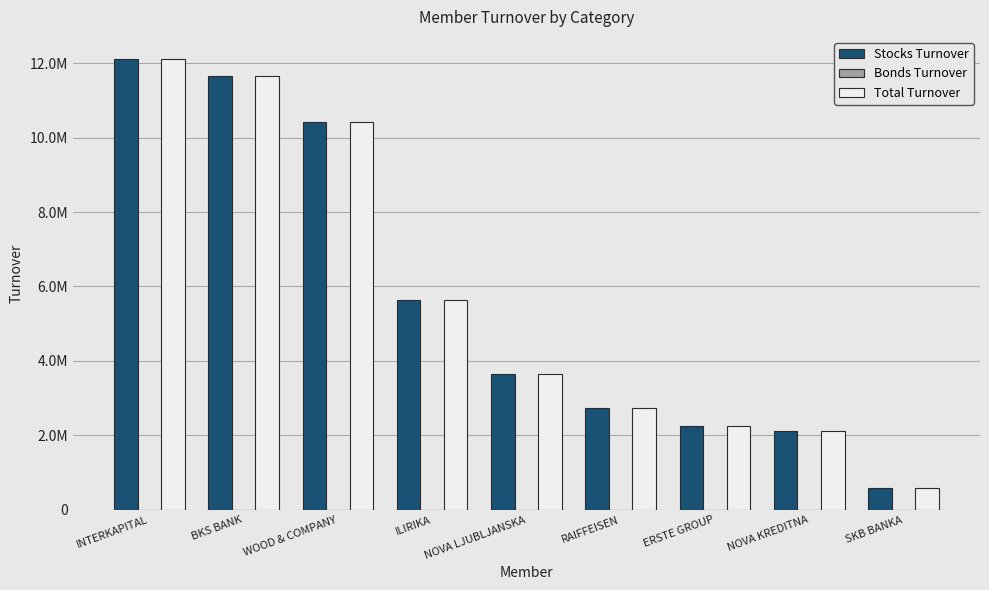

Are the bars grouped side by side (vs. stacked)?

Yes